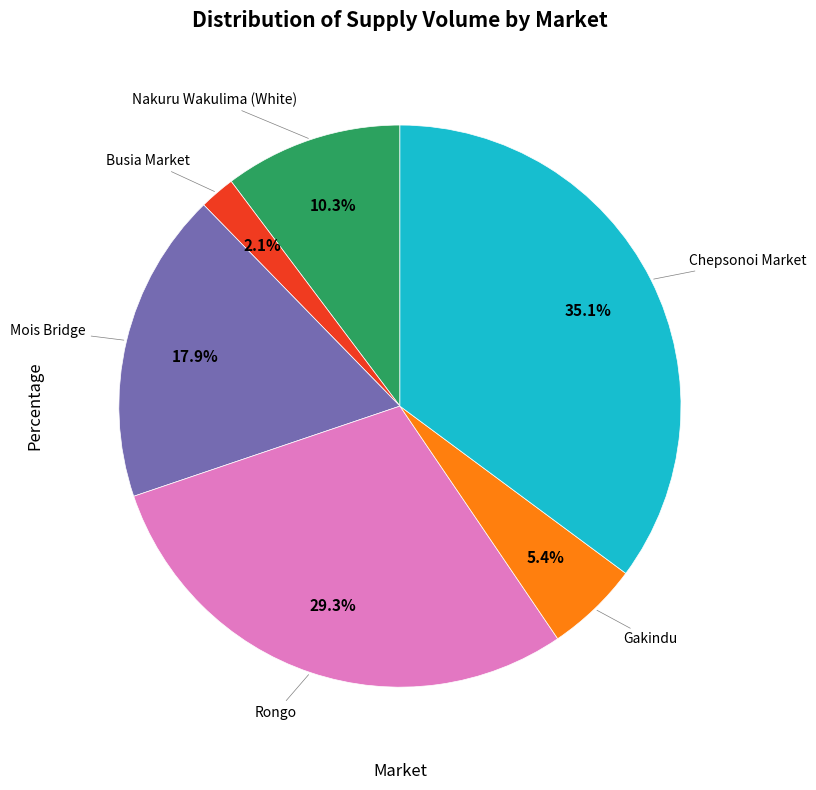

Which slice is the smallest?

Busia Market